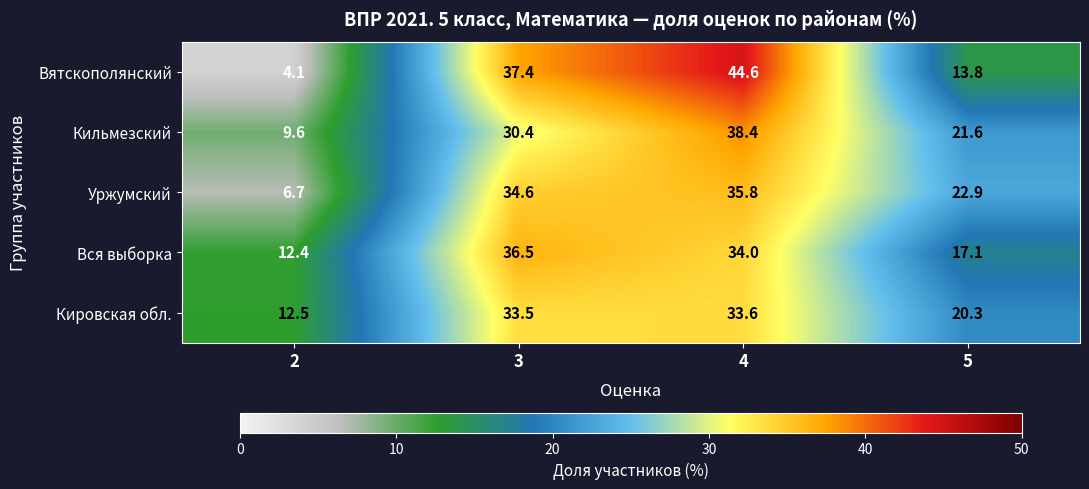

What is the smallest value displayed?

4.1